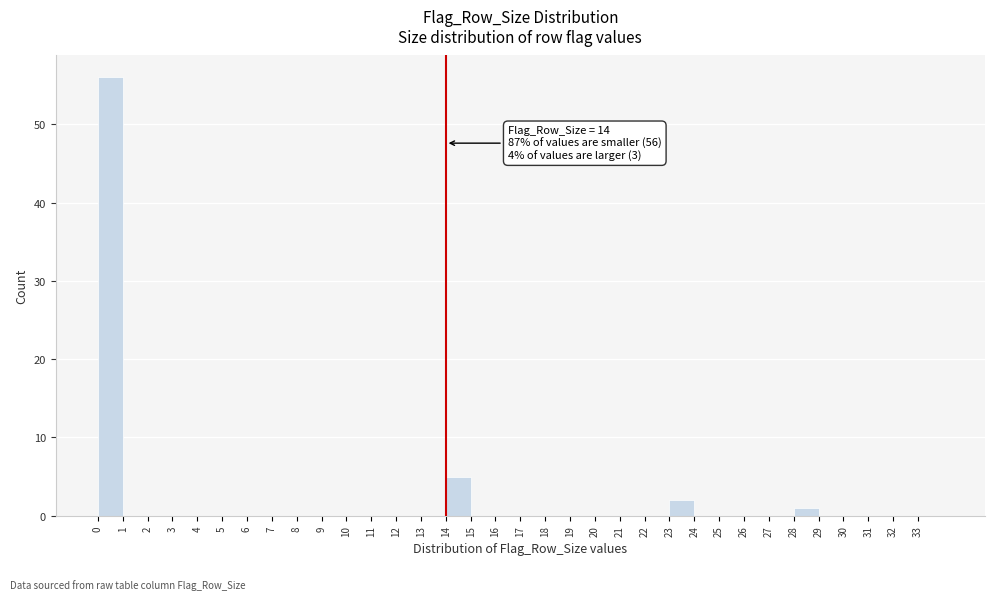

Over which range of the x-axis is the bar tallest?

0 to 1